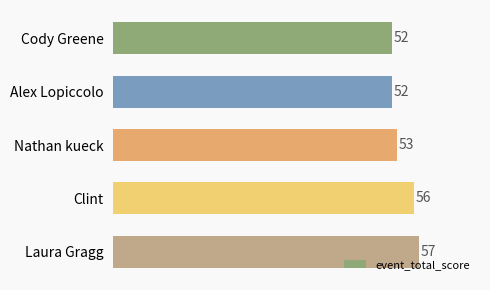

What is the change in value from Cody Greene to Clint?

+4